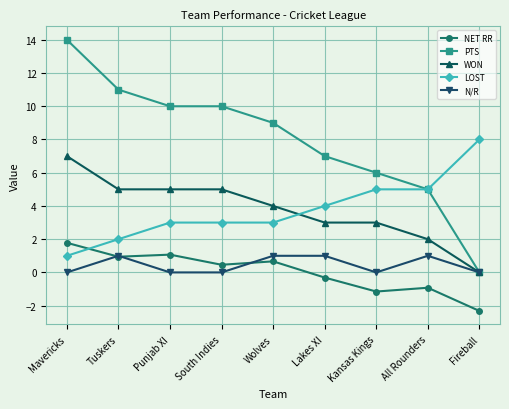

What is the average value of the WON series?

3.8